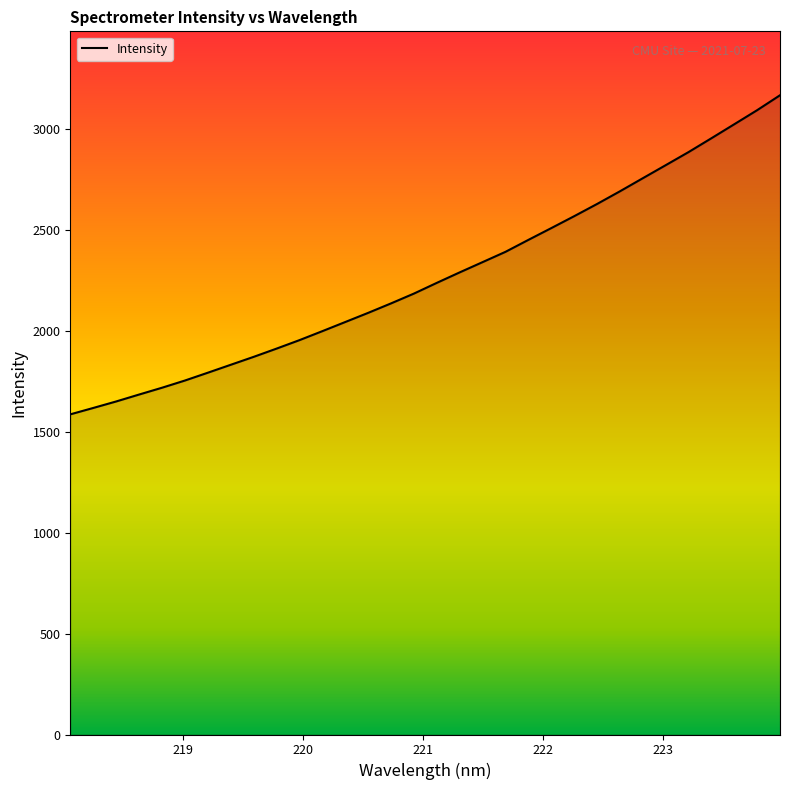

What is the maximum value shown in the chart?

3164.6